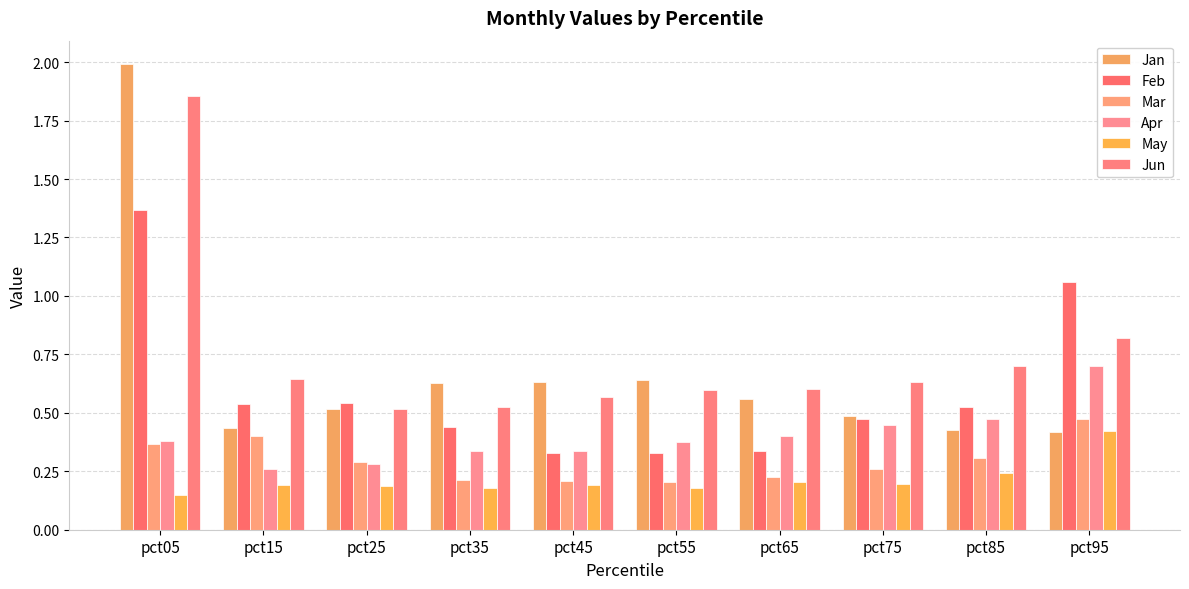

What is the sum of all Mar values?

2.9